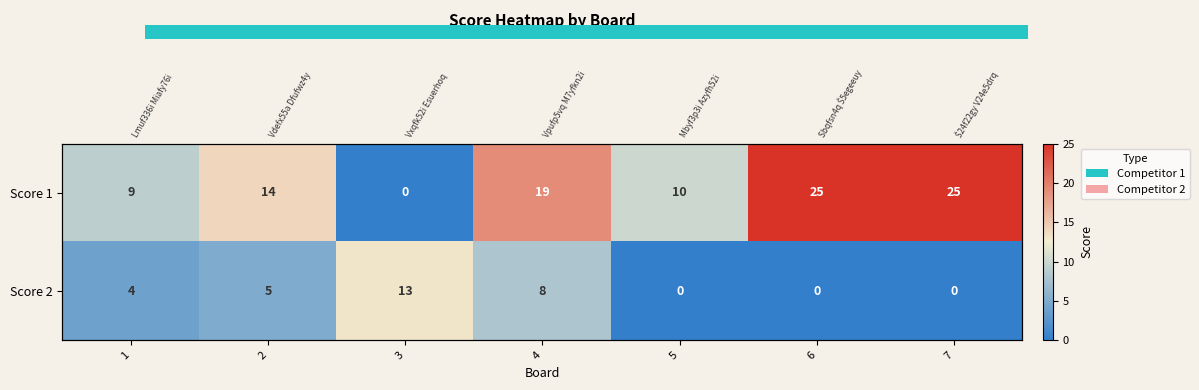

What is the sum of the Score 2 values at 7 and 2?

5